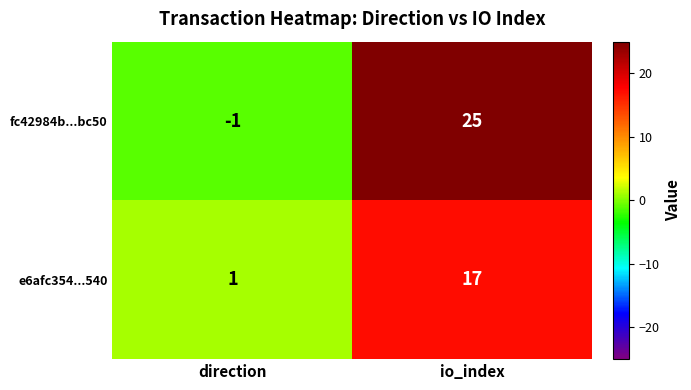

The fc42984b...bc50 series shows 25 at io_index. True or false?

True